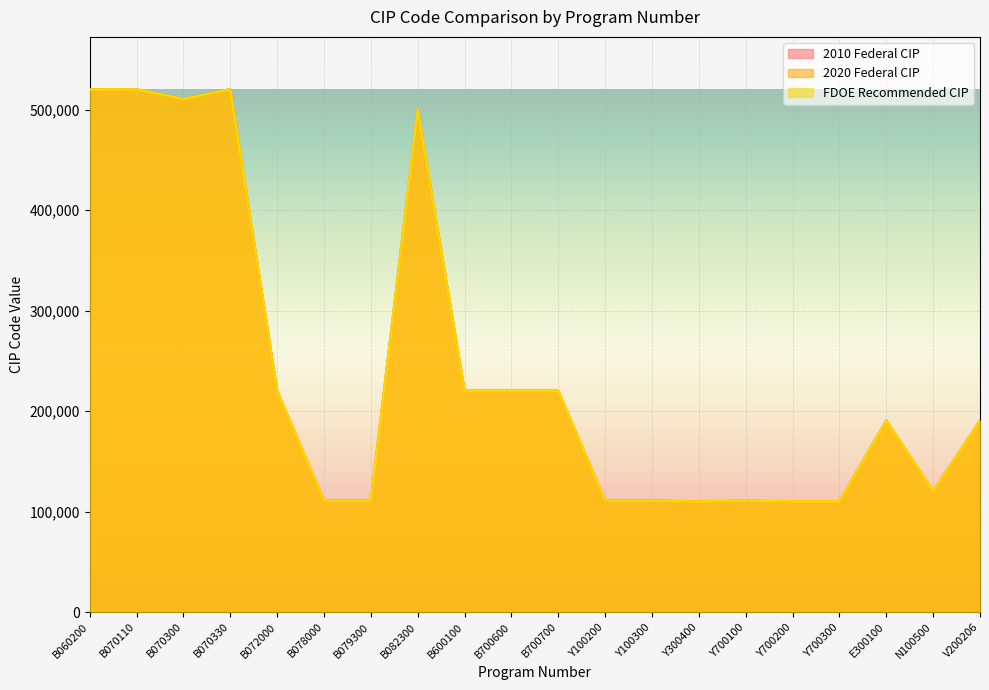

What is the value of the 2010 Federal CIP point at the 3rd from the left?

510716